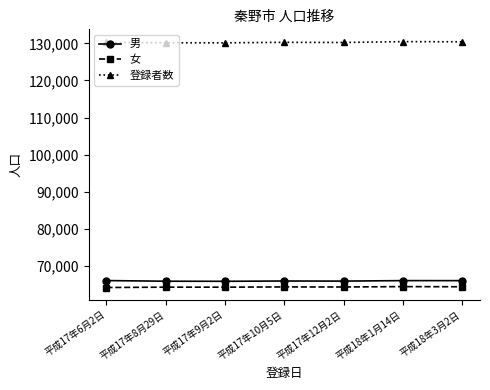

Where does the 男 series first go above 65937?

平成17年6月2日